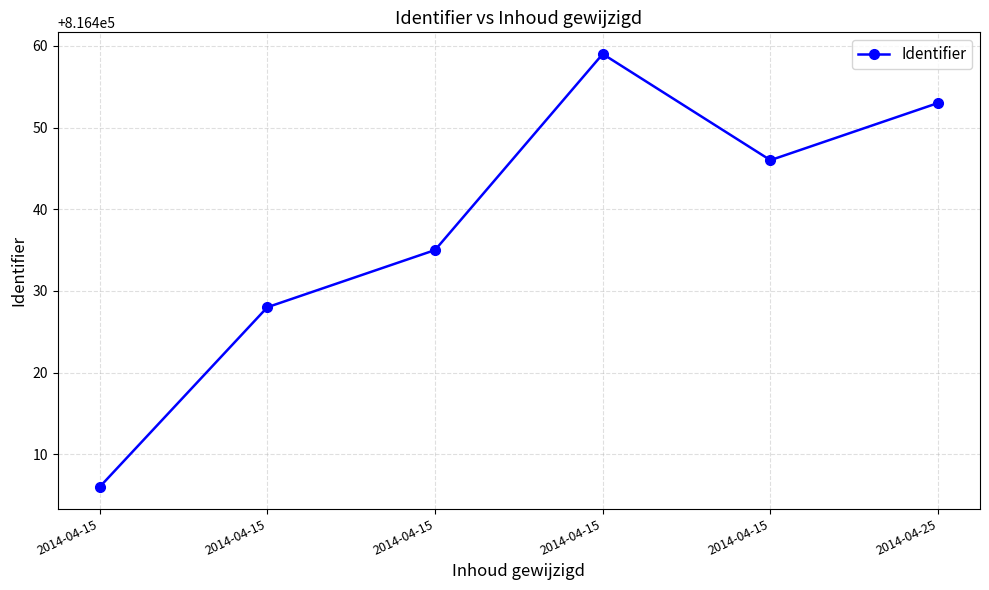

Does the chart display data point markers on the line(s)?

Yes